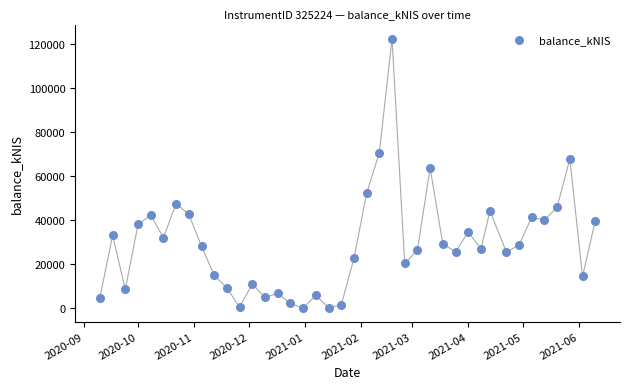

What Y value in the scatter plot is closest to 61185?

63717.6